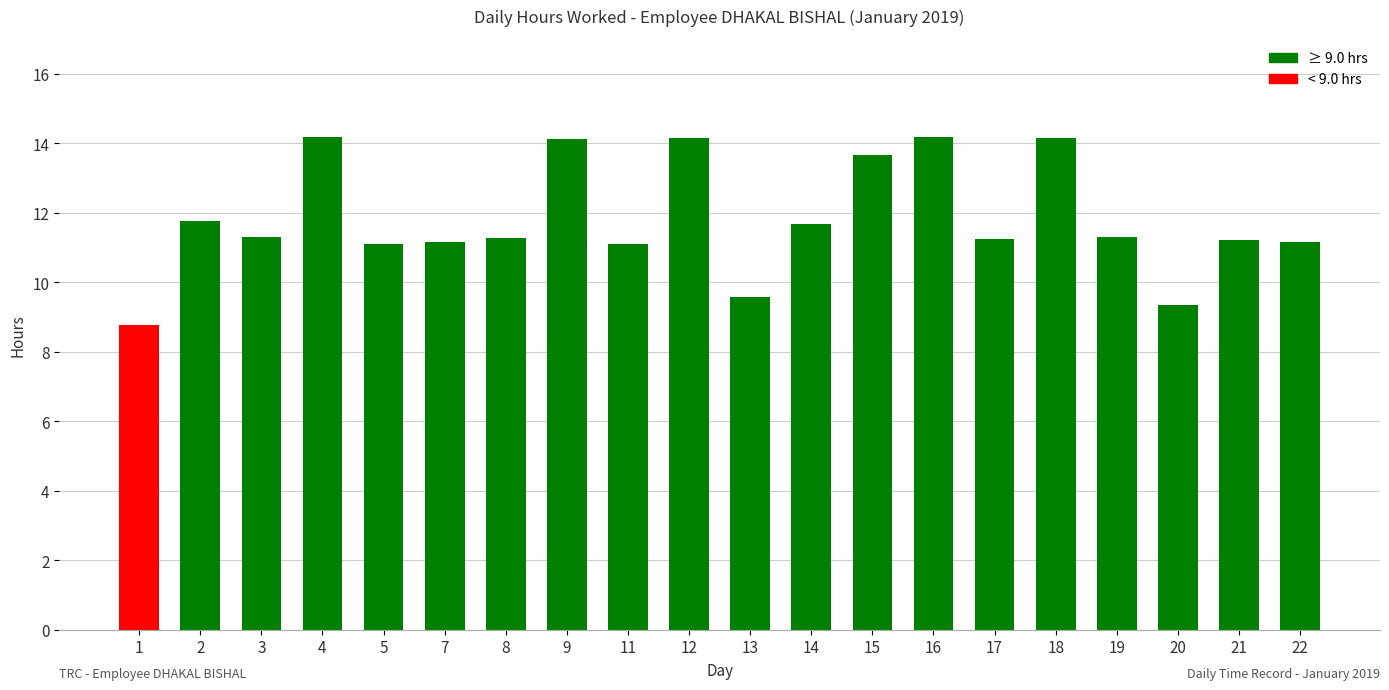

What is the change in value from 2 to 12?

+2.4